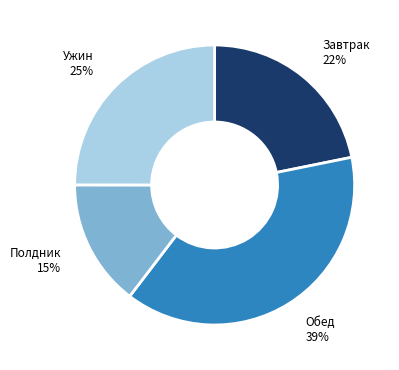

Does any single category account for the majority?

No